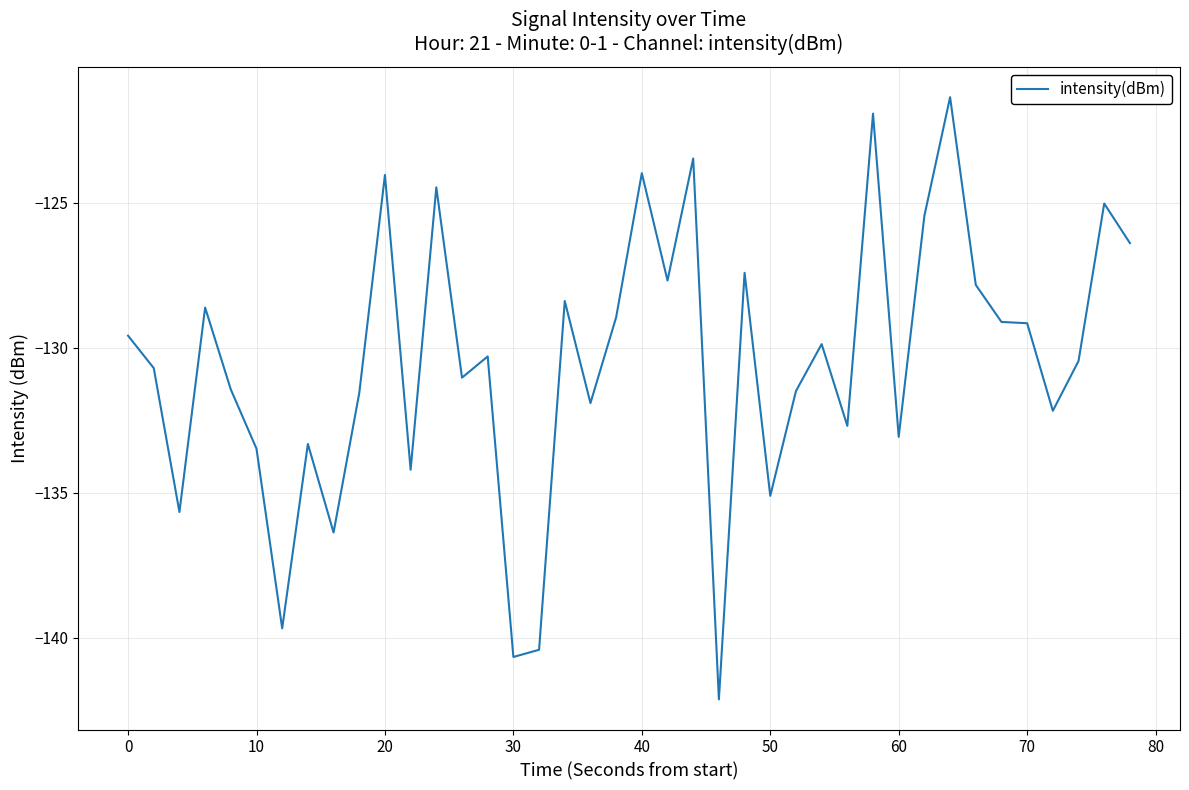

What is the difference between the maximum and minimum values?

20.8